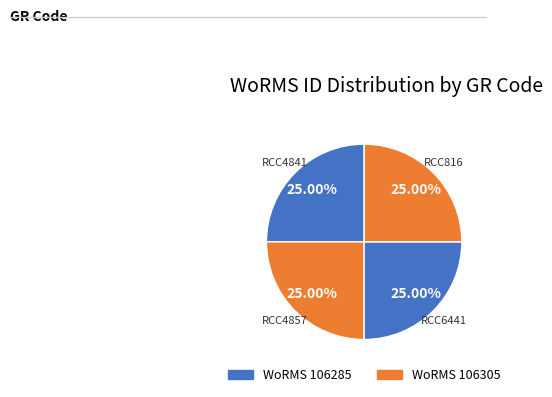

How many slices are in this pie chart?

4